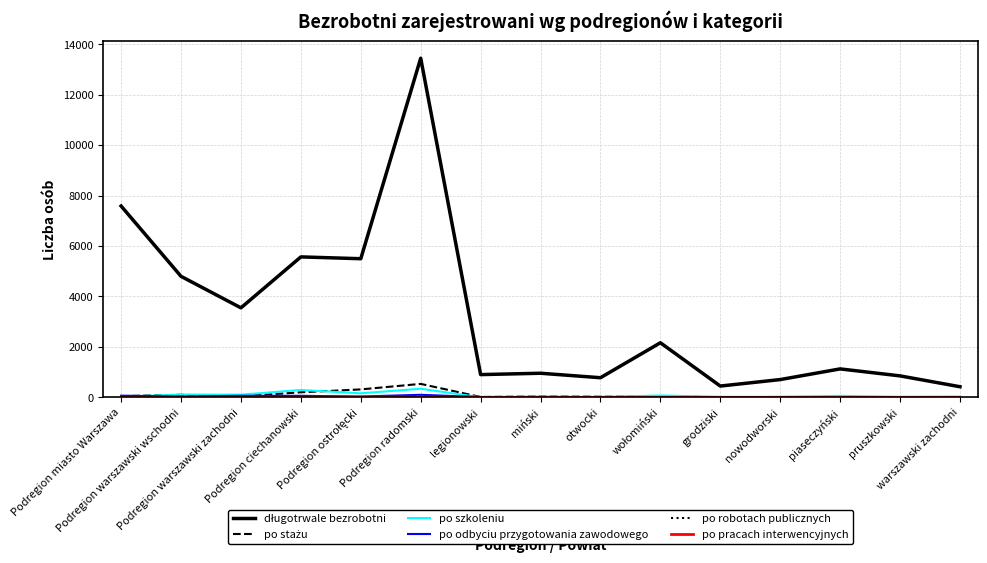

What is the greatest value displayed?

13446